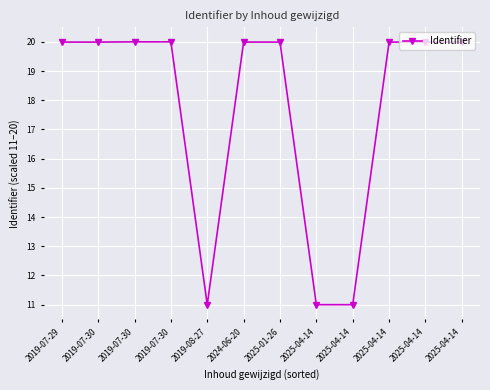

What is the difference between the maximum and minimum values?

9.0